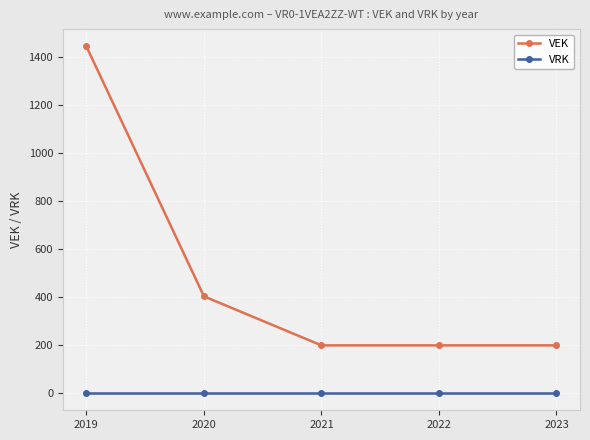

Is the value of VRK at 2023 greater than the value of VEK at 2023?

No